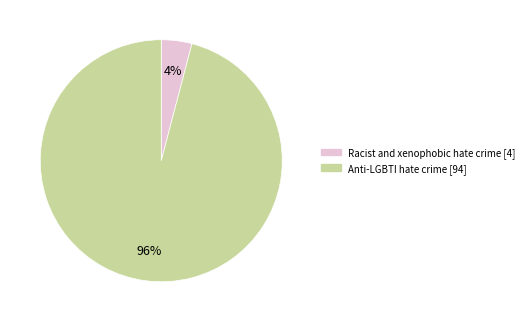

What is the largest slice in the pie chart?

Anti-LGBTI hate crime